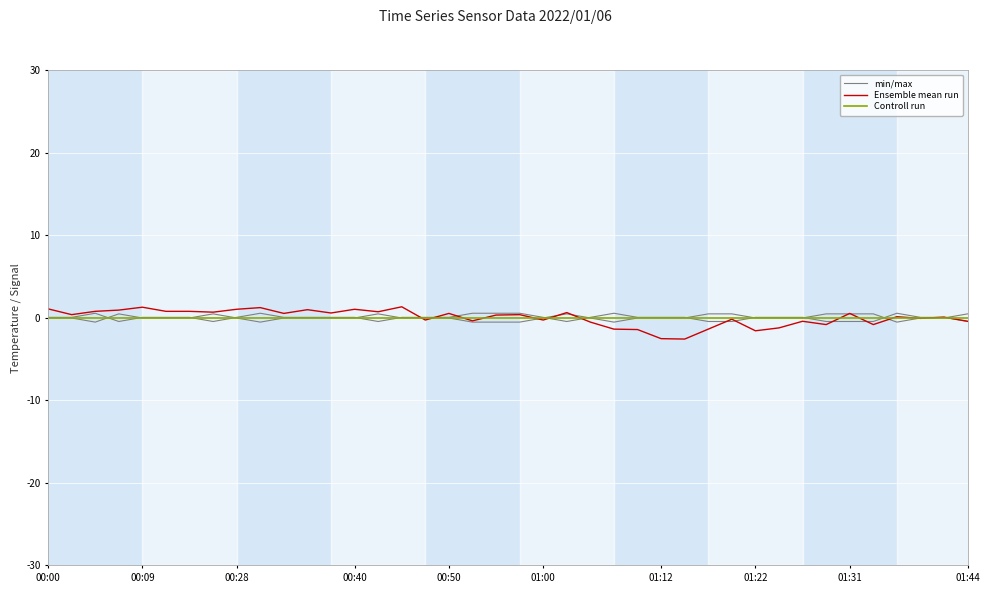

At which category does the chart reach its peak across all series?

15